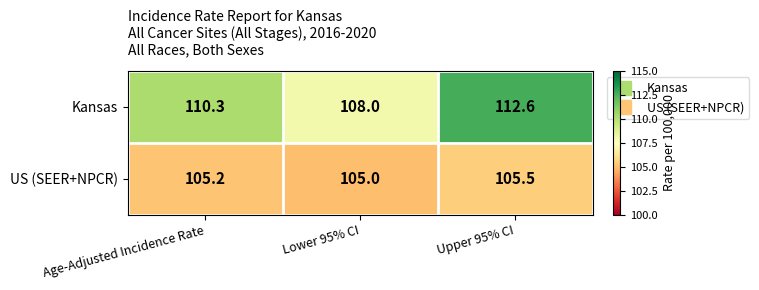

What is the difference between the US (SEER+NPCR) values at Upper 95% CI and Age-Adjusted Incidence Rate?

0.3